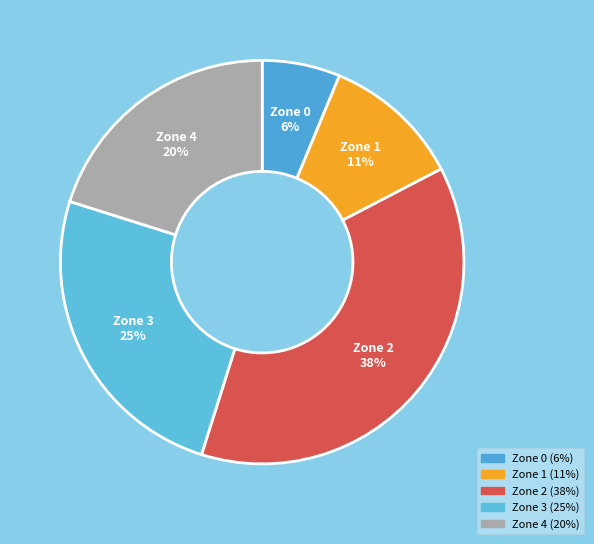

How many slices are in this pie chart?

5